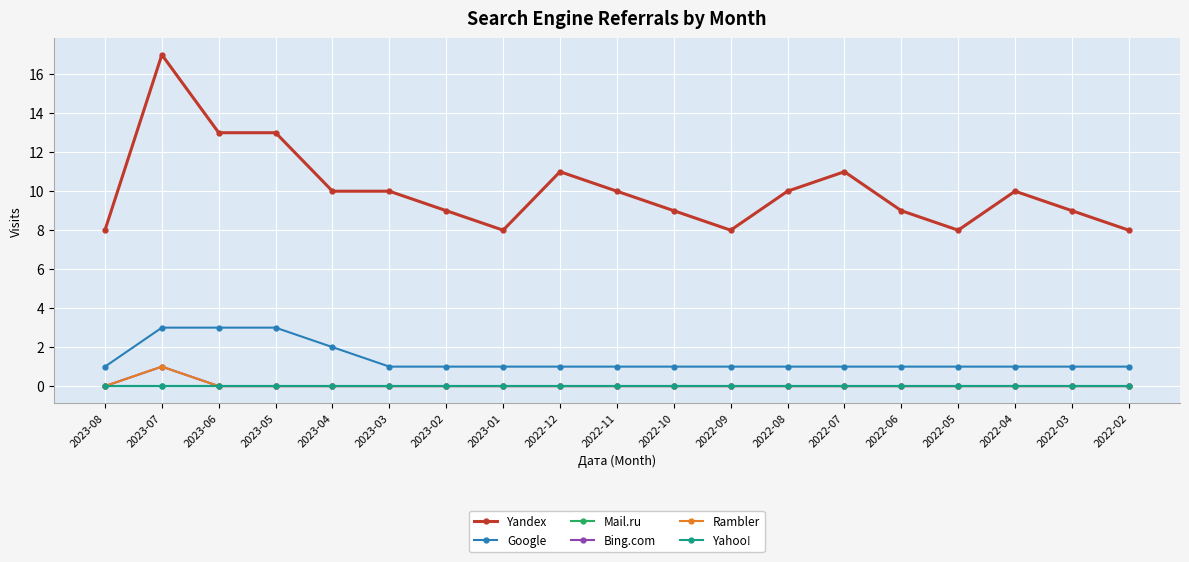

Is this an area chart (filled region under the line)?

No